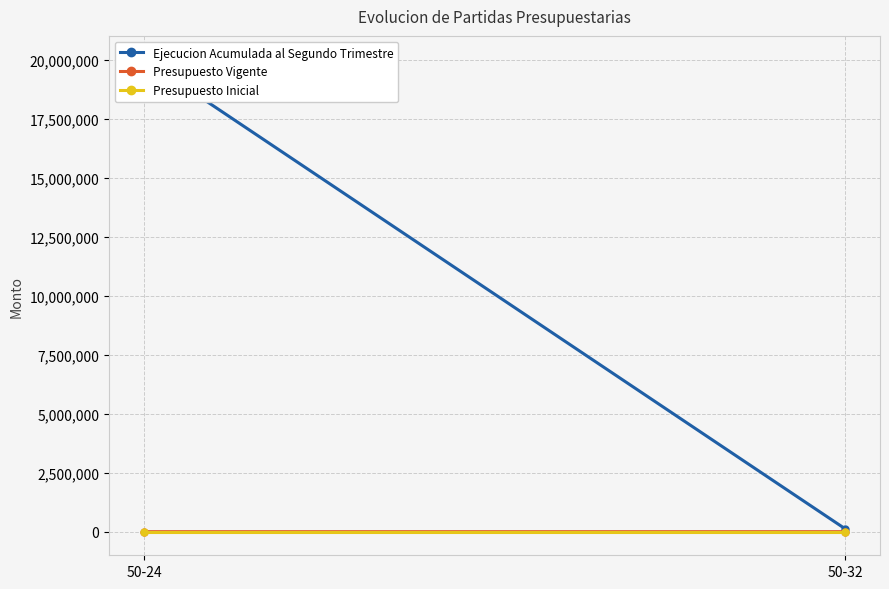

How many values in the Ejecucion Acumulada al Segundo Trimestre series are below 20019947?

1